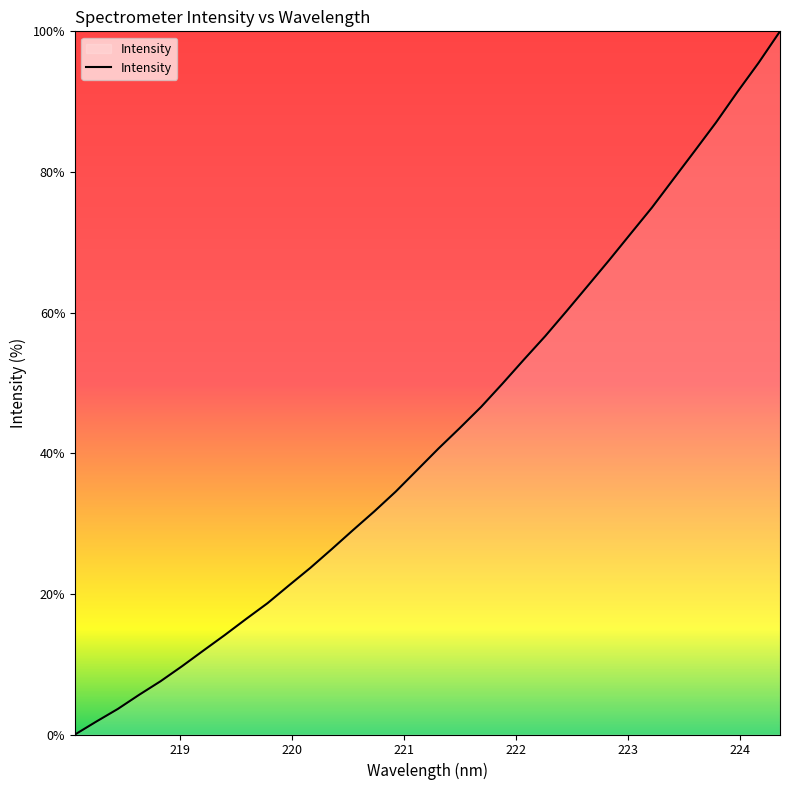

What is the greatest value displayed?

100.0